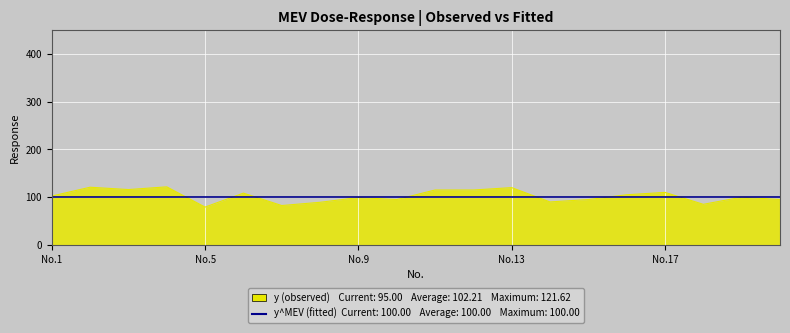

How many lines are shown in the chart?

2